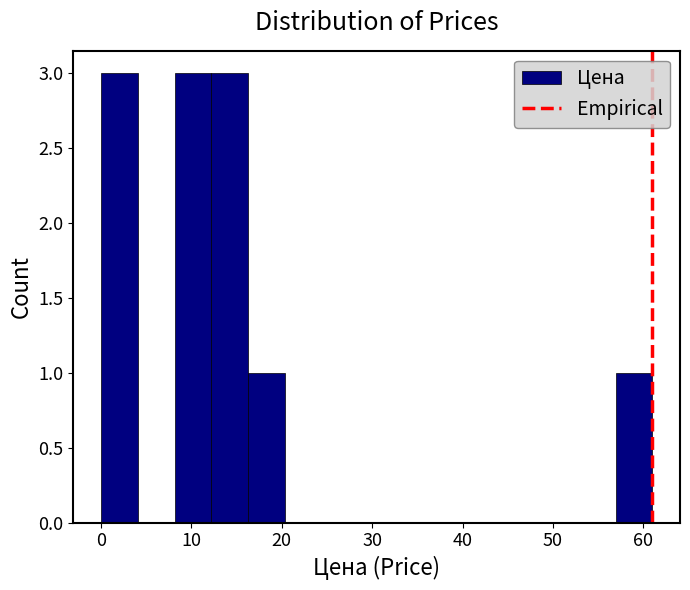

Reading left to right, transcribe this chart: for each bar, give the range it covers on the x-axis and its height. Neither the bar edges nor the heights are printed on the chart, so give them approximately, as read against the axes.

0 to 4: 3
4 to 8: 0
8 to 12: 3
12 to 16: 3
16 to 20: 1
20 to 24: 0
24 to 28: 0
28 to 33: 0
33 to 37: 0
37 to 41: 0
41 to 45: 0
45 to 49: 0
49 to 53: 0
53 to 57: 0
57 to 61: 1